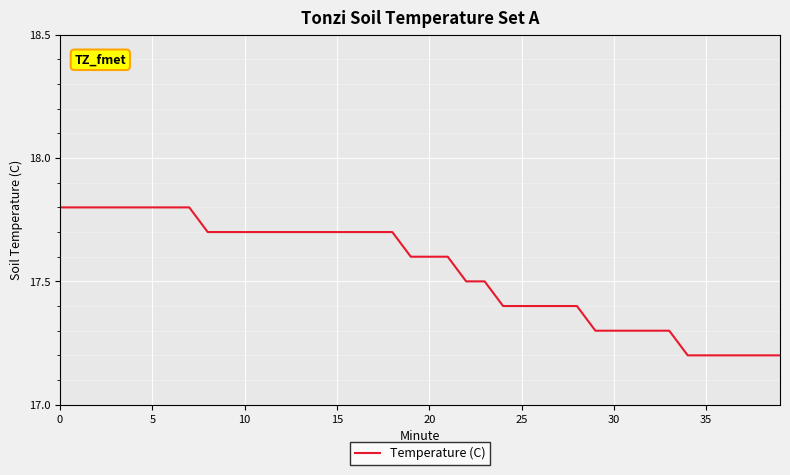

What is the difference between the maximum and minimum values?

0.6